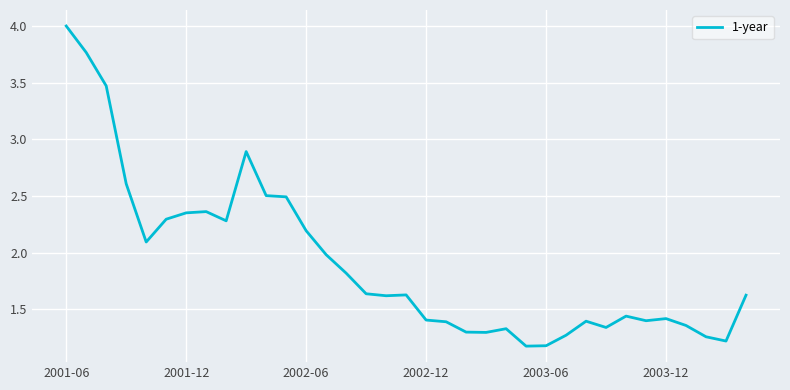

What is the difference between the maximum and minimum values?

2.8